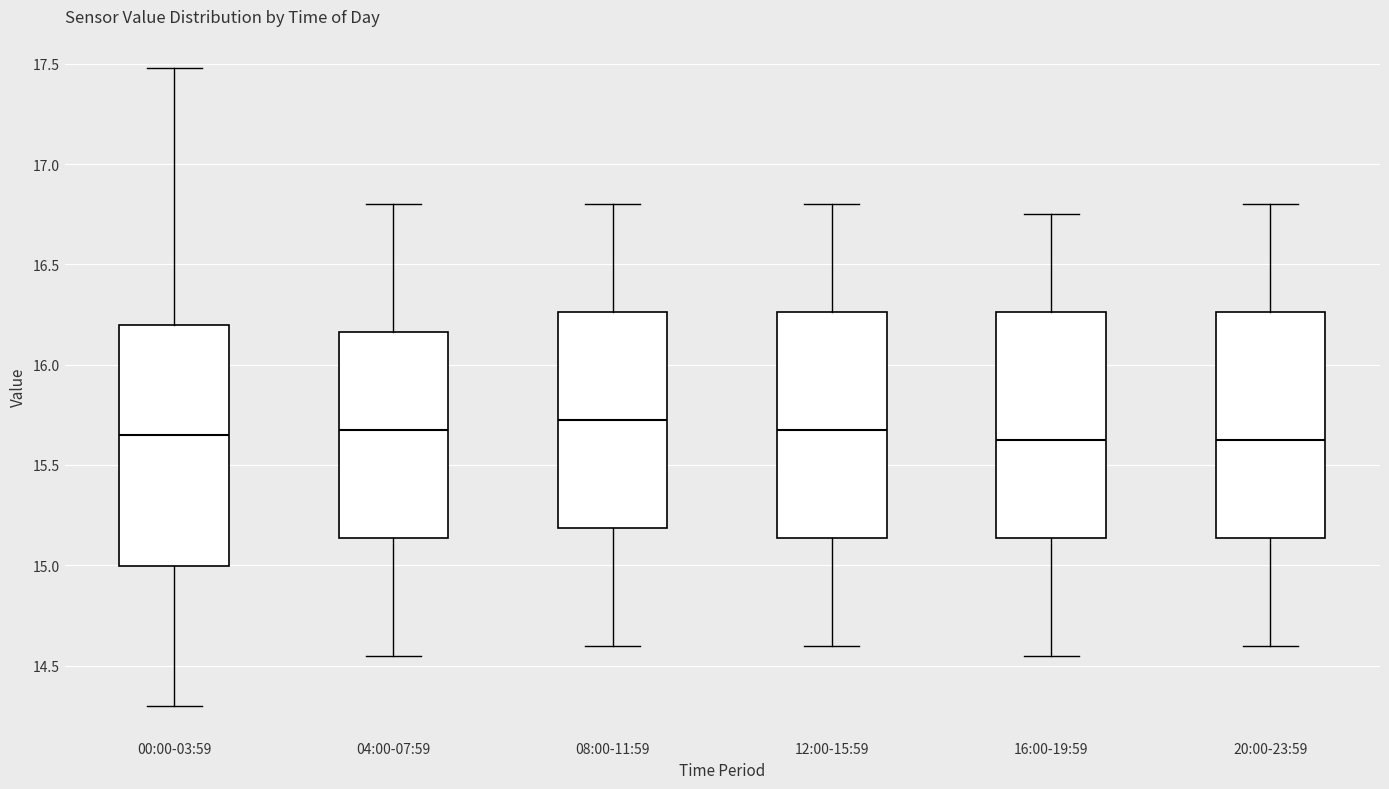

Which box is the tallest, from its lower edge to its upper edge?

00:00-03:59